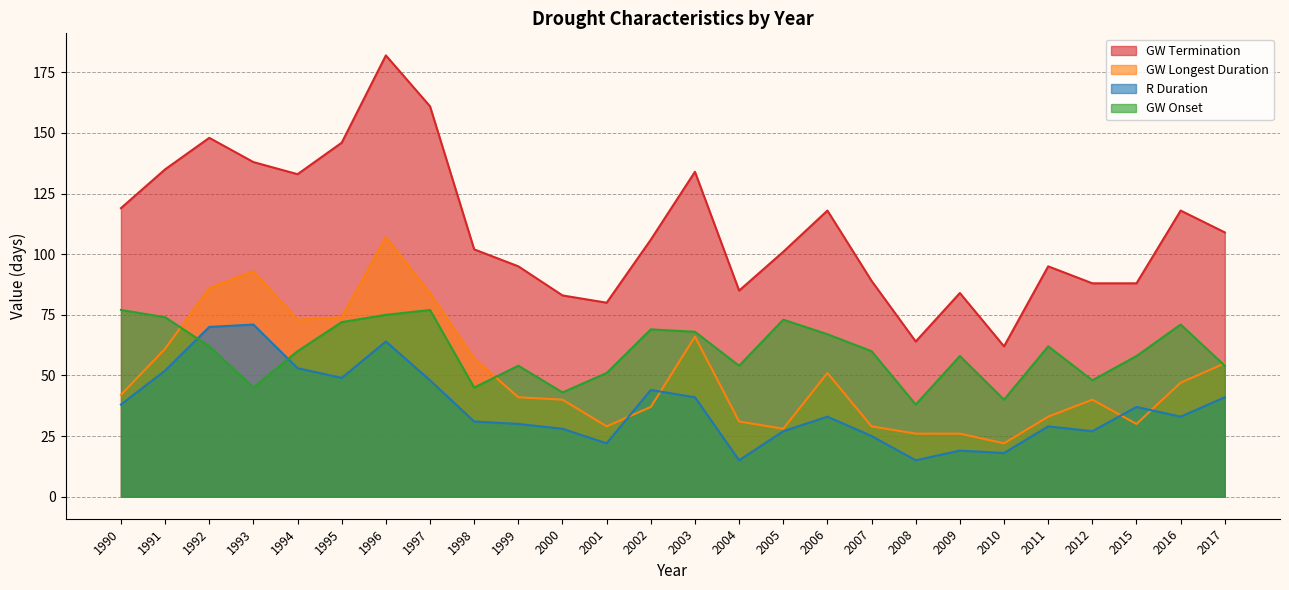

What are all the series names shown in the legend?

GW Termination, GW Longest Duration, R Duration, GW Onset